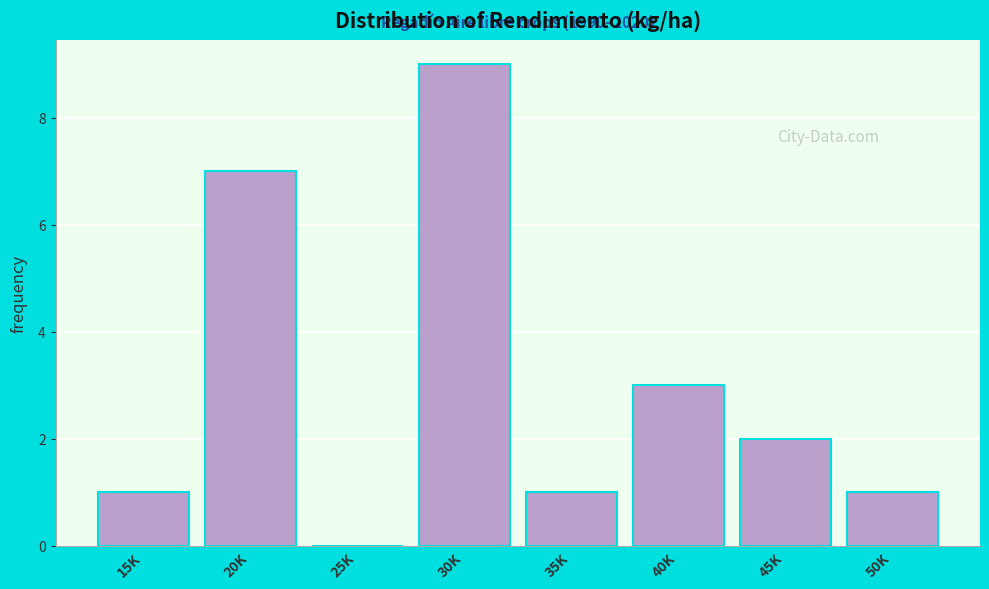

Reading left to right, extract all data points from this chart.

15K=1	20K=7	25K=0	30K=9	35K=1	40K=3	45K=2	50K=1